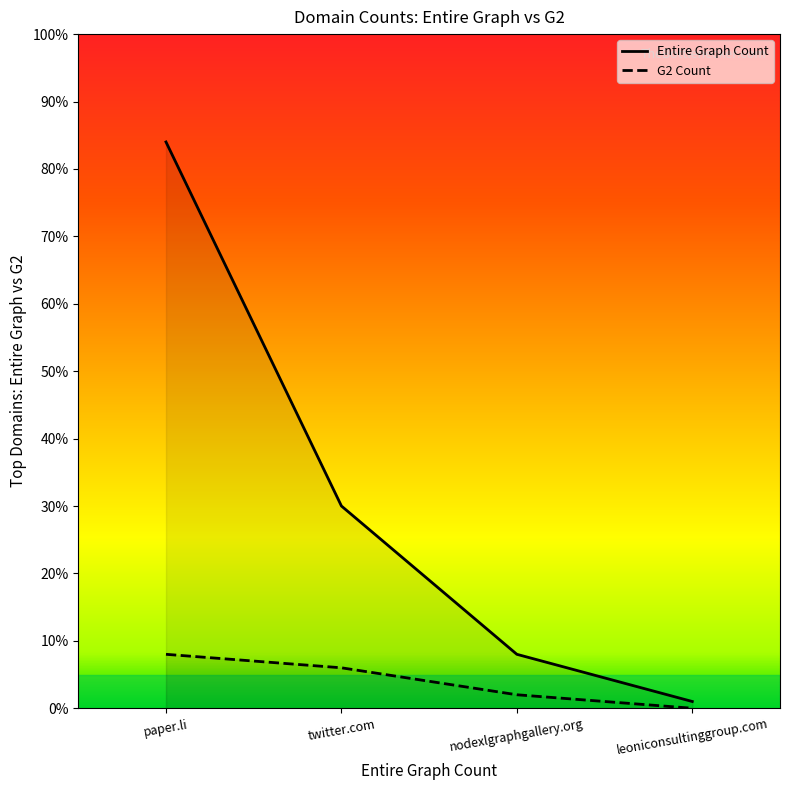

Between twitter.com and leoniconsultinggroup.com, which series saw the biggest shift?

Entire Graph Count